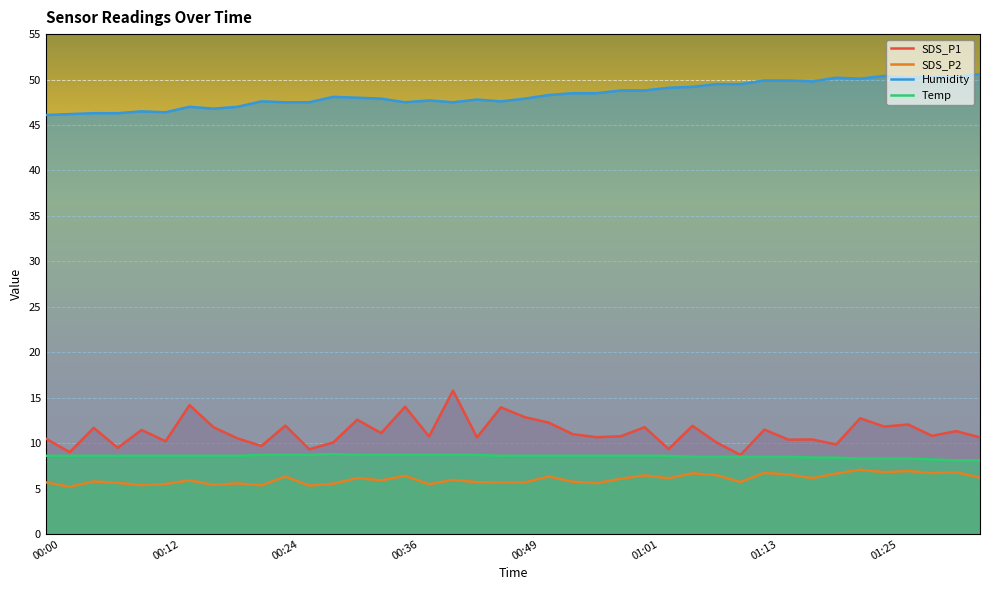

How many values in the Humidity series exceed 48?

20